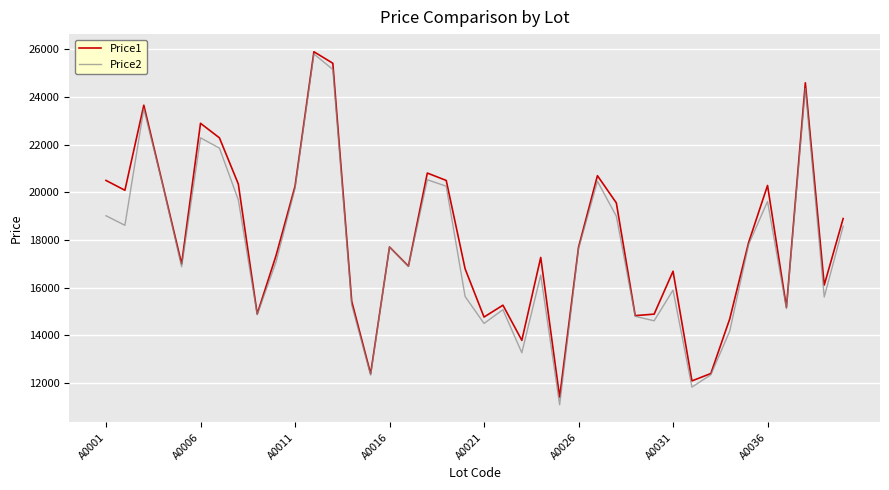

Which series has the largest range (max minus min)?

Price2